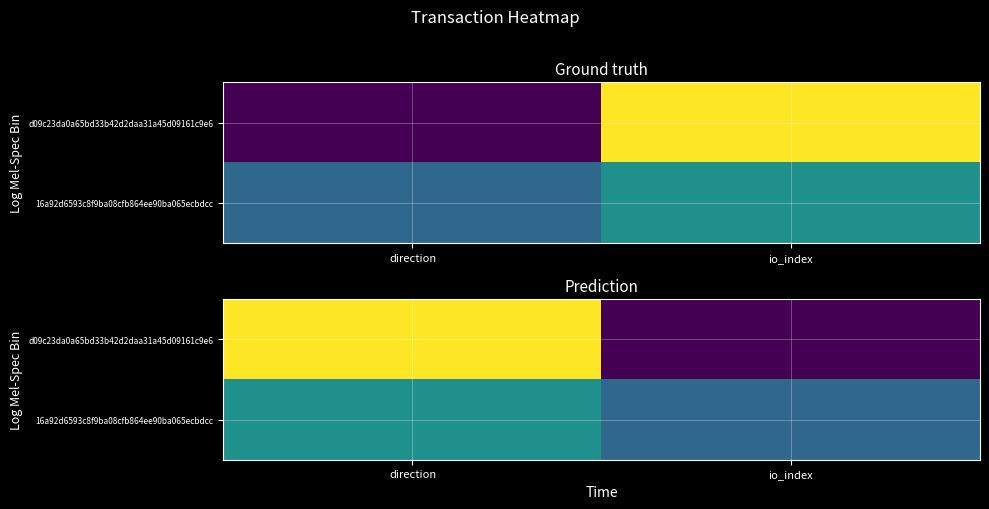

At direction, list the series in order from largest to smallest.

d09c23da0a65bd33b42d2daa31a45d09161c9e6, 16a92d6593c8f9ba08cfb864ee90ba065ecbdcc